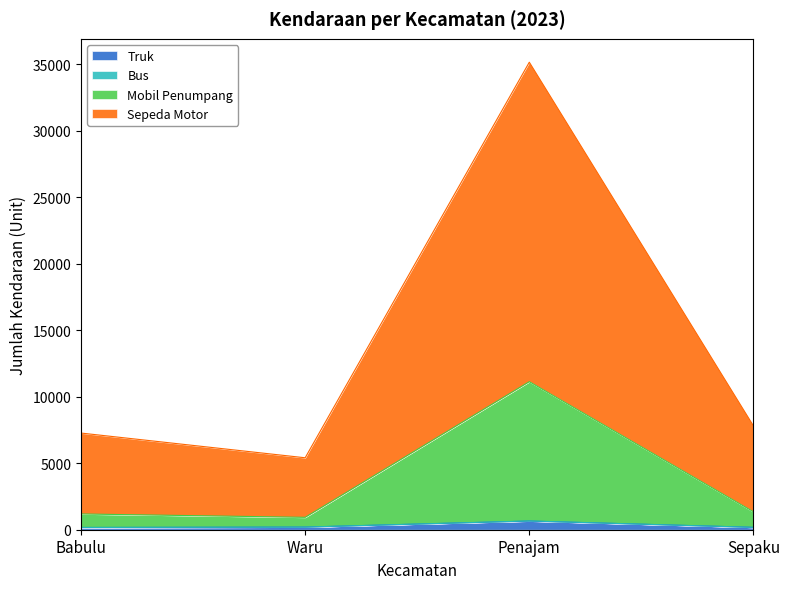

At which label does Sepeda Motor first exceed 7804?

Penajam